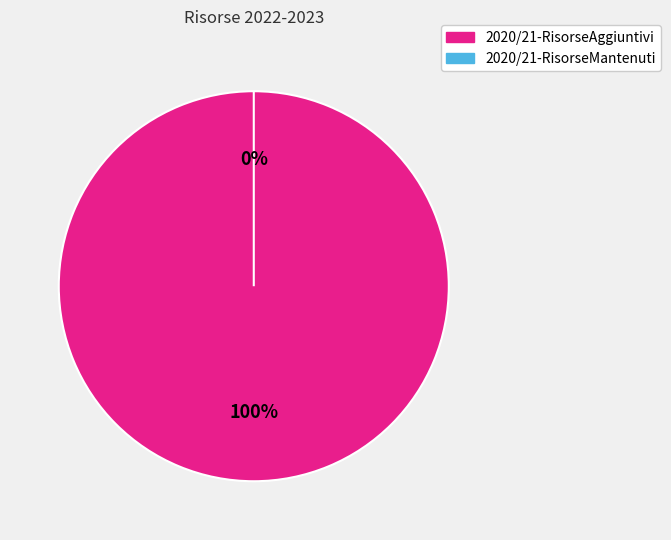

Rank the categories by value from lowest to highest.

2020/21-RisorseMantenuti, 2020/21-RisorseAggiuntivi